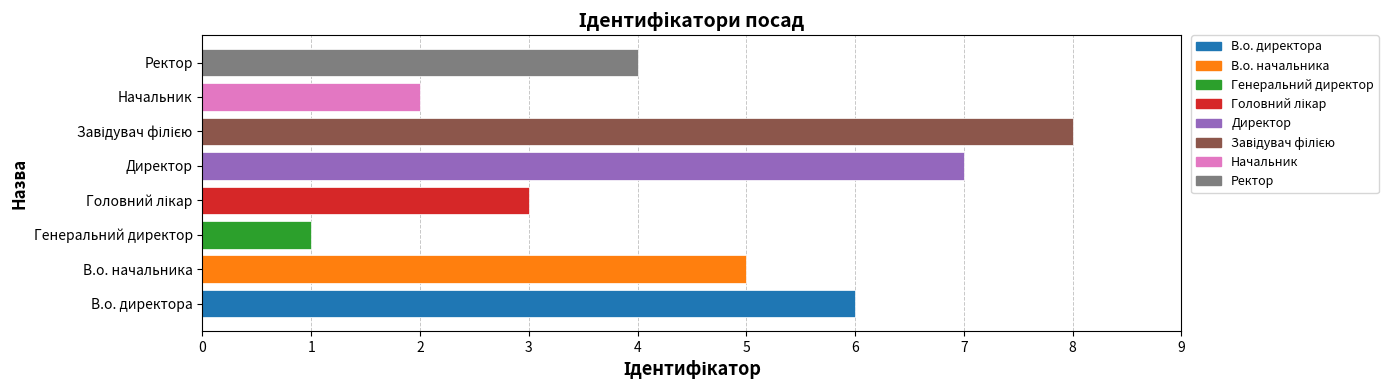

What is the difference between the second highest and minimum values?

6